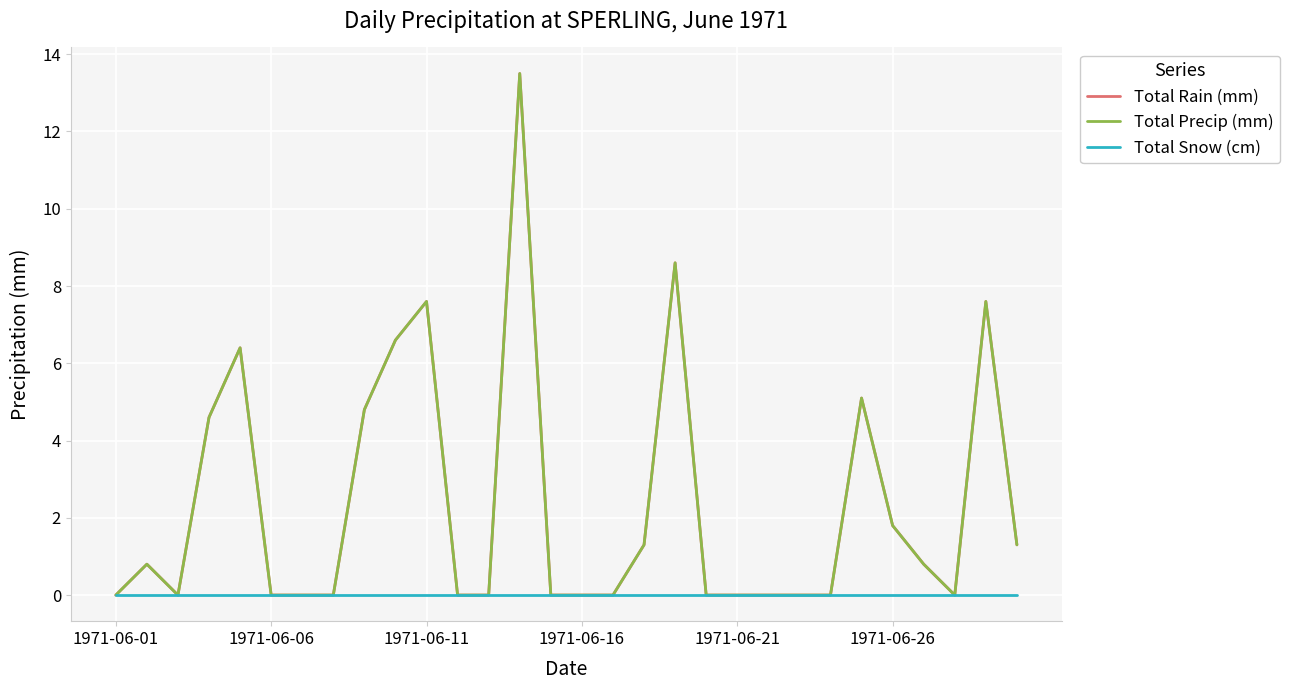

At which category does Total Rain (mm) reach its first local peak?

1971-06-06